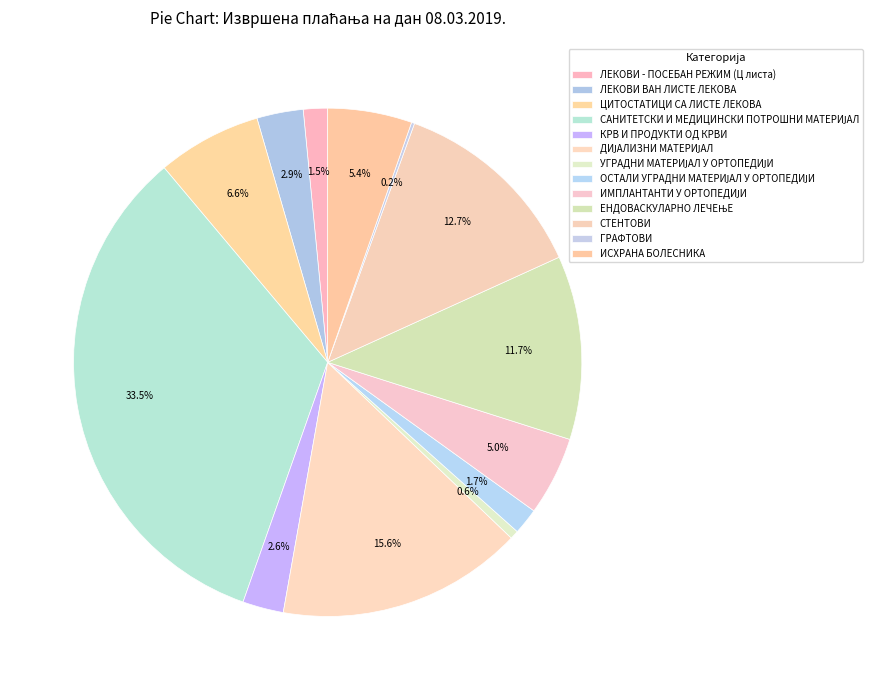

What percentage do ЕНДОВАСКУЛАРНО ЛЕЧЕЊЕ and САНИТЕТСКИ И МЕДИЦИНСКИ ПОТРОШНИ МАТЕРИЈАЛ together represent?

45.2%